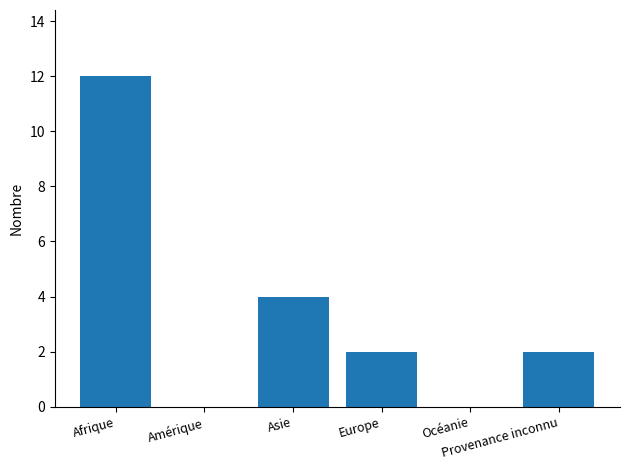

What is the sum of all values?

20